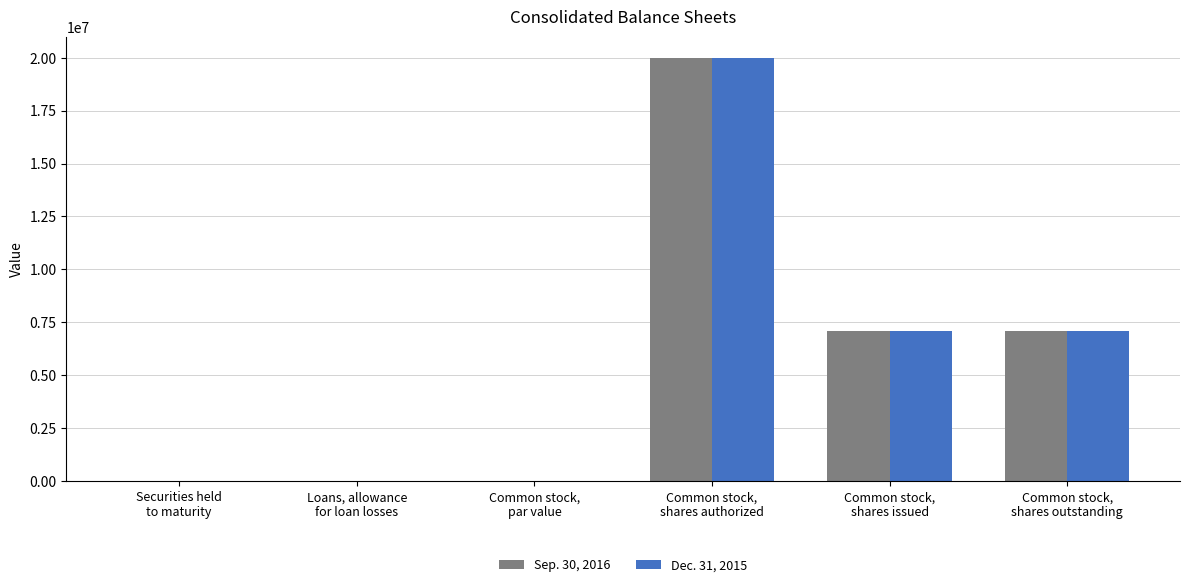

What is the total value across all series at Common stock,
shares authorized?

40000000.0